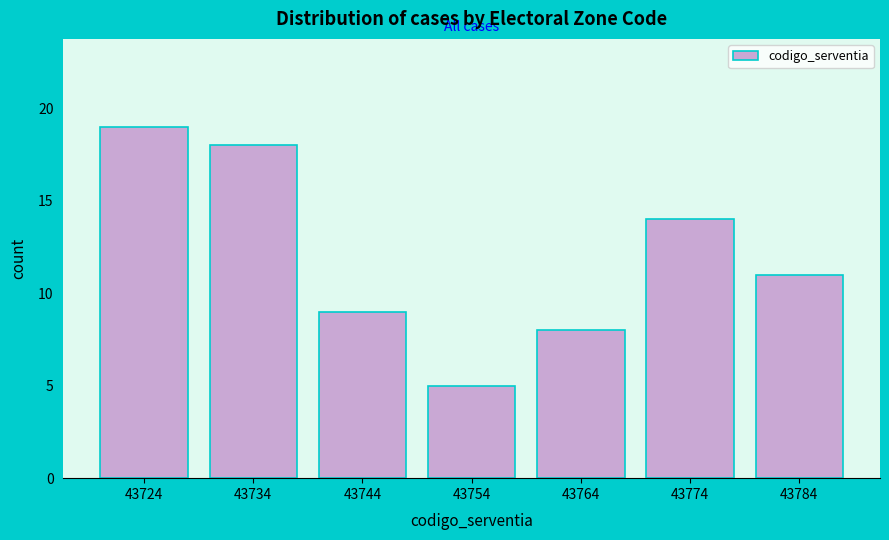

Reading left to right, transcribe all the data shown in this chart.

19	18	9	5	8	14	11